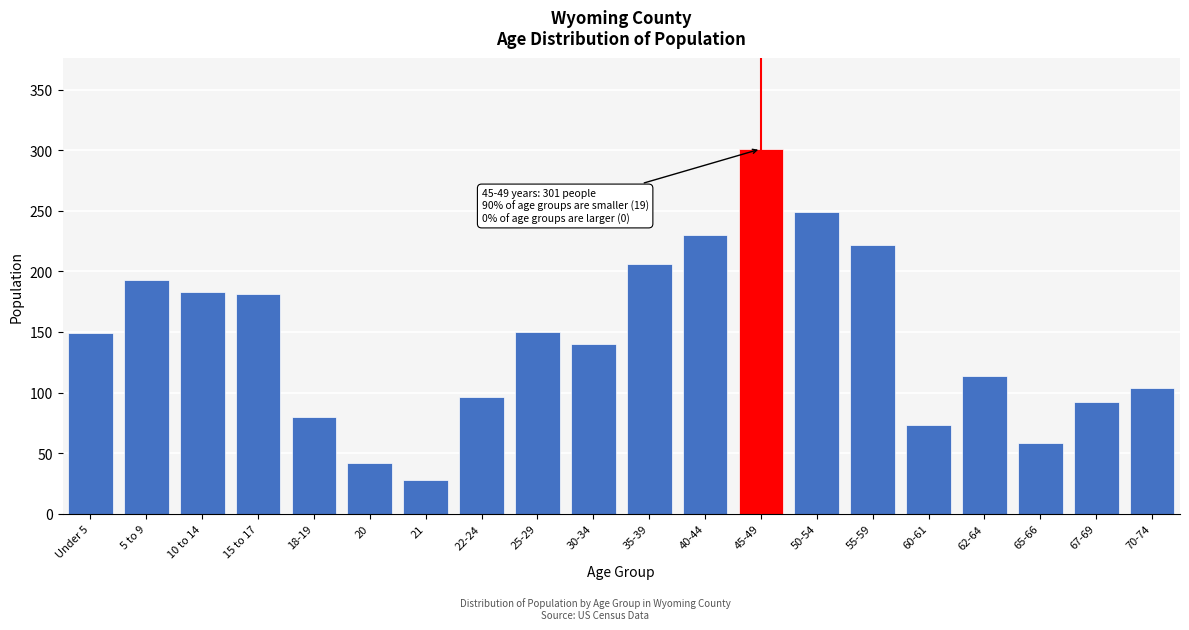

Which label corresponds to the largest value in the chart?

45-49